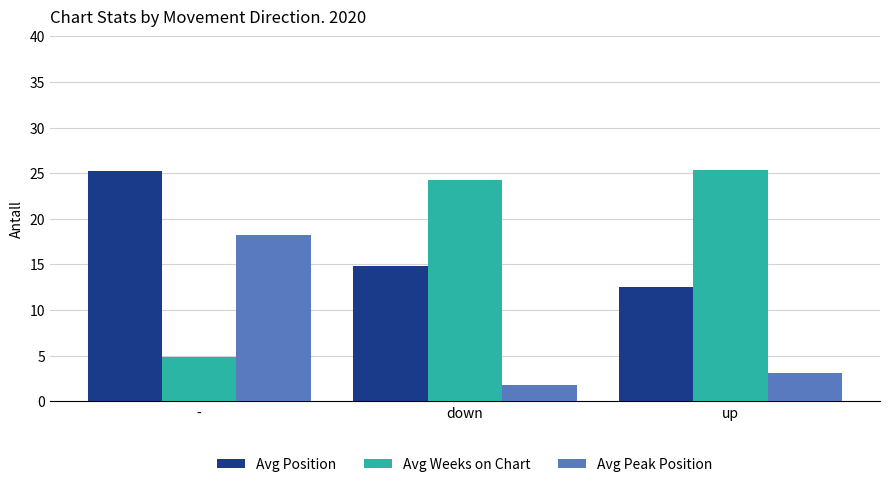

What is the difference between the maximum and minimum values in the Avg Weeks on Chart series?

20.5